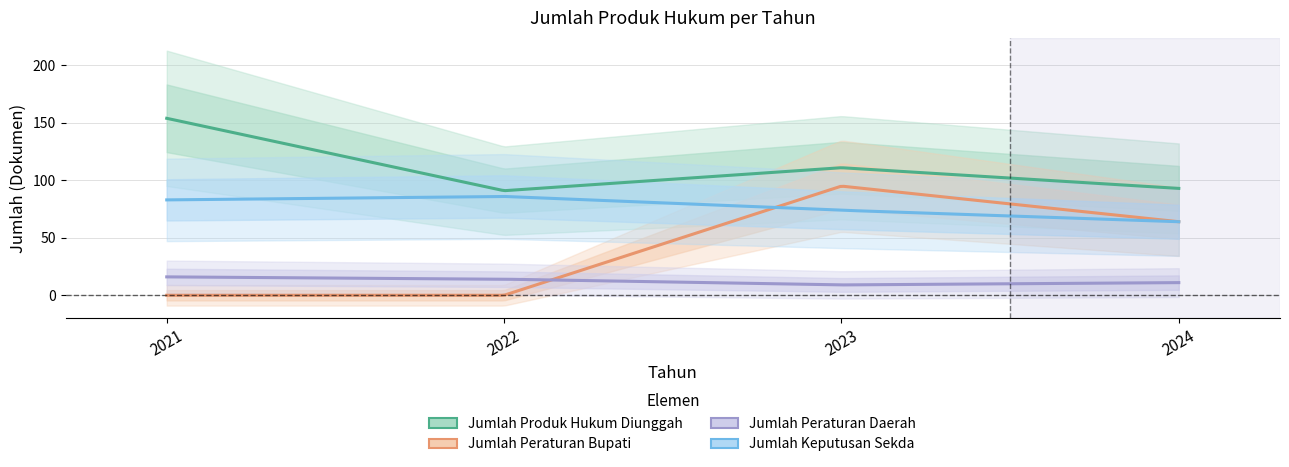

At which category is the sum across all series the highest?

2023